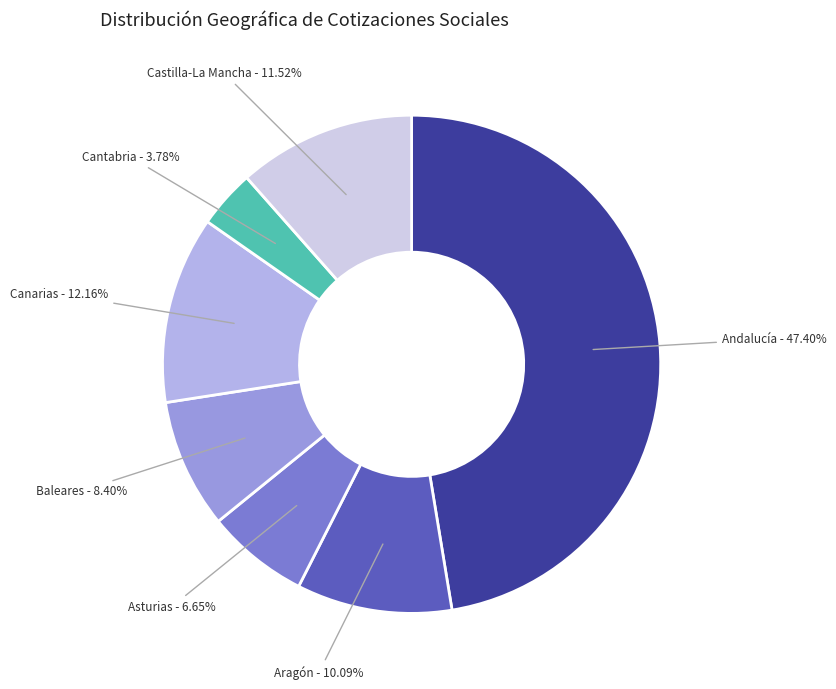

Does any single category account for the majority?

No